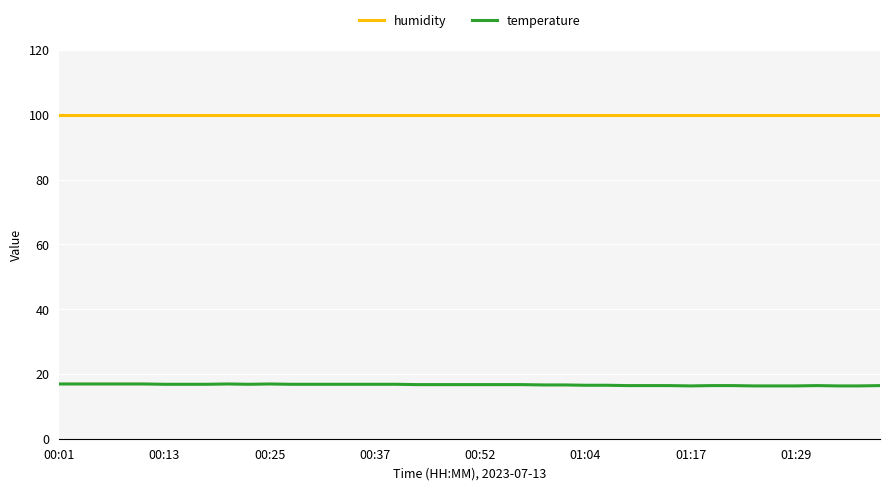

What is the minimum value shown in the chart?

16.3